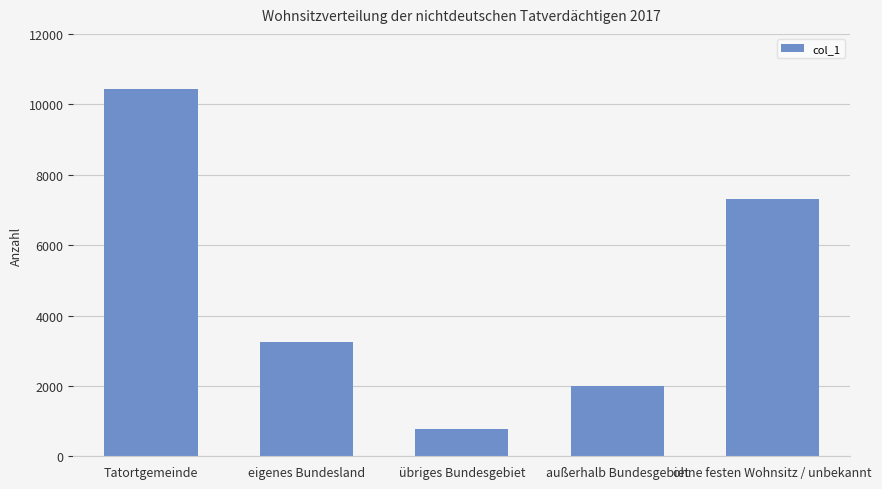

Reading right to left, extract all data points from this chart.

7309	1999	780	3262	10441